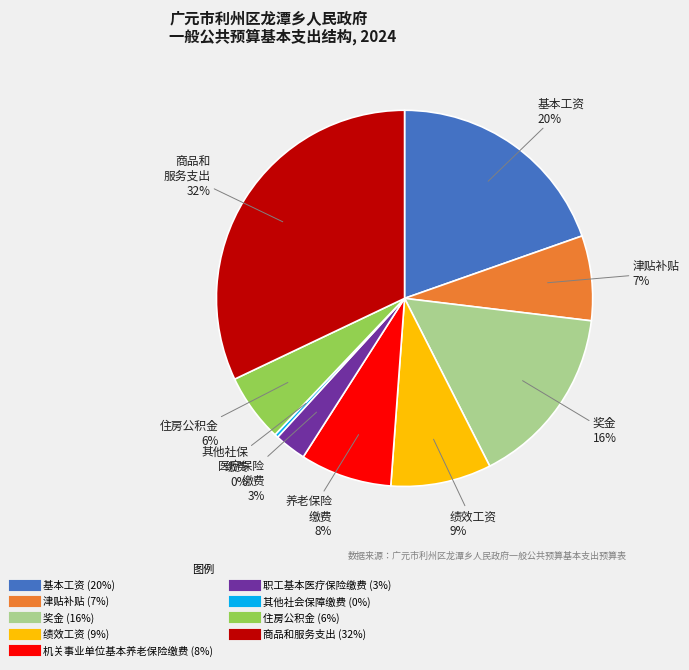

How many slices are in this pie chart?

9